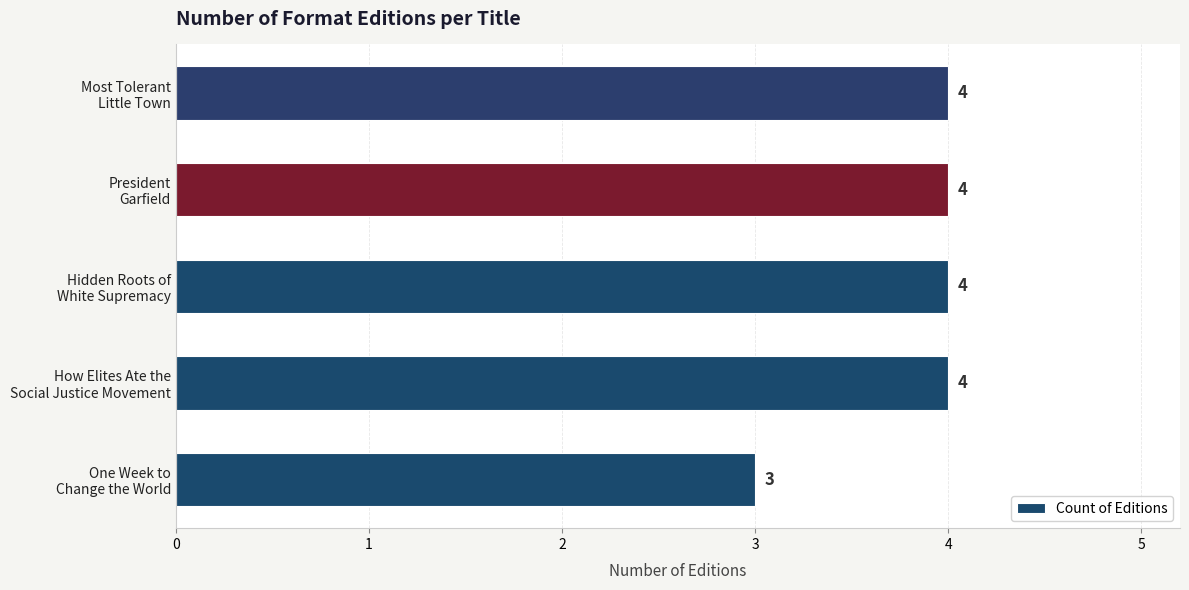

How many bars are there in total?

5